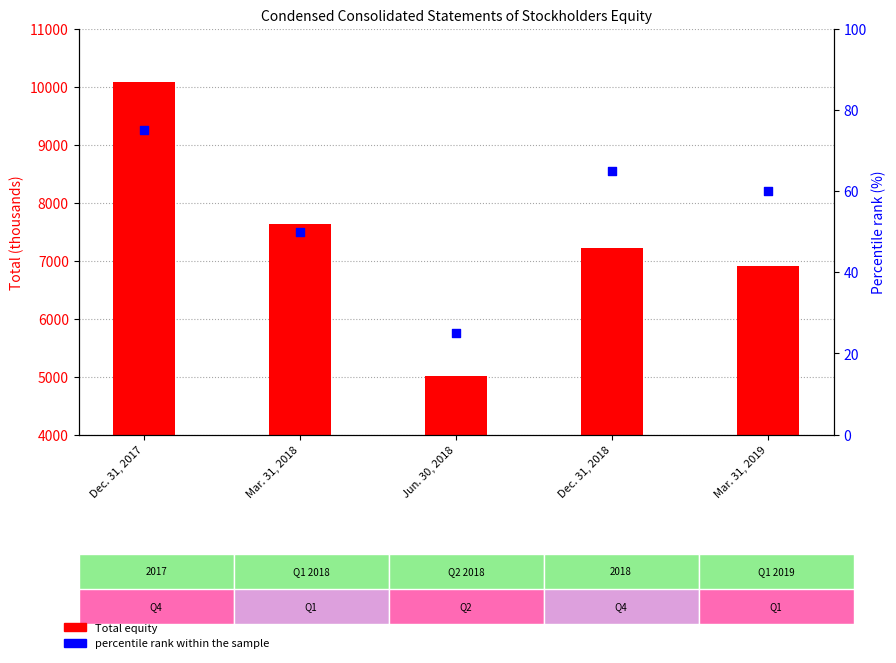

What are all the series names shown in the legend?

Total equity, percentile rank within the sample